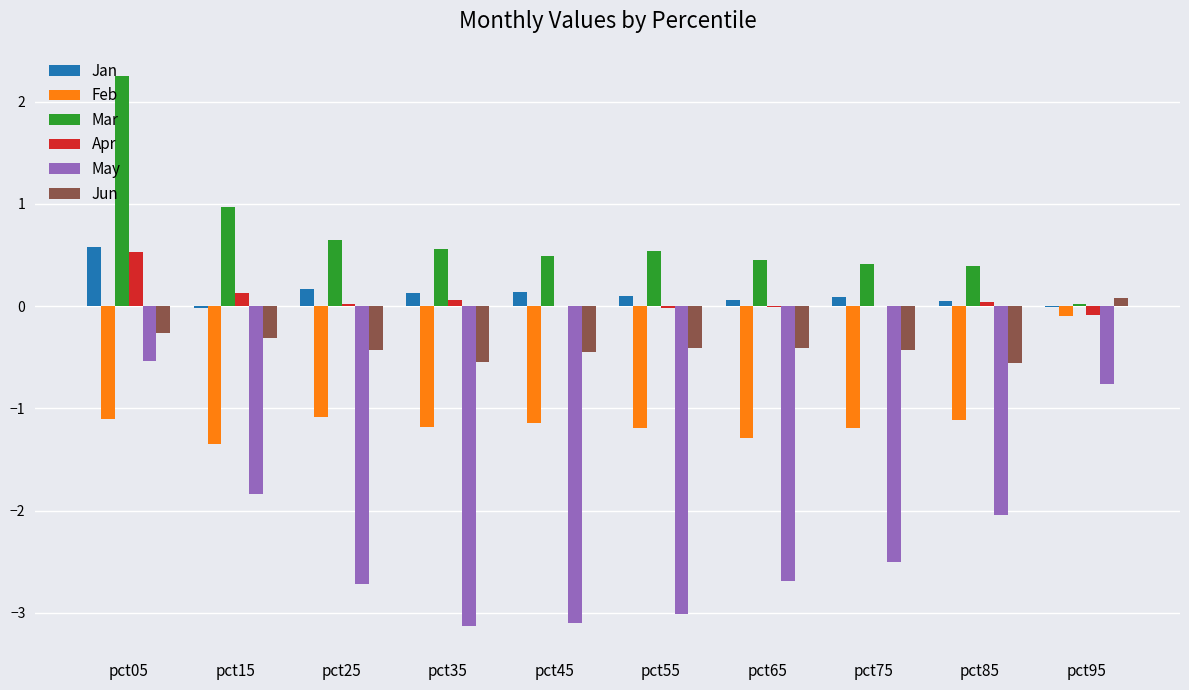

Between pct05 and pct55, which series saw the biggest shift?

May